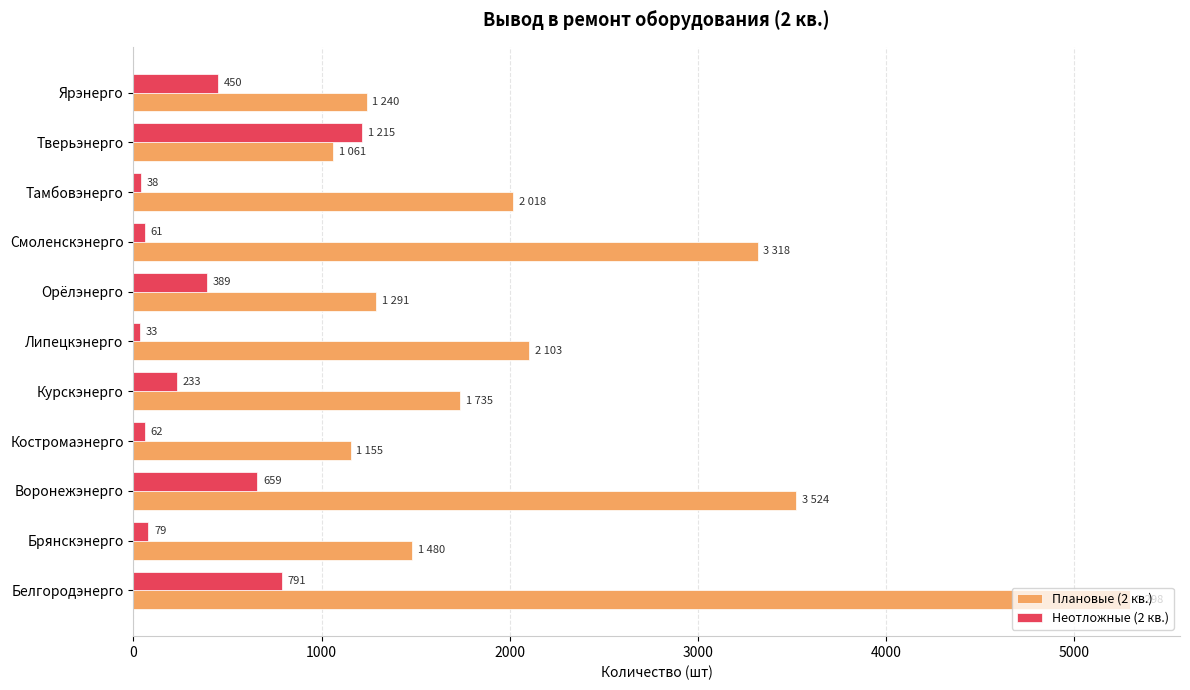

Where is Неотложные (2 кв.) nearest to the value 624?

Воронежэнерго